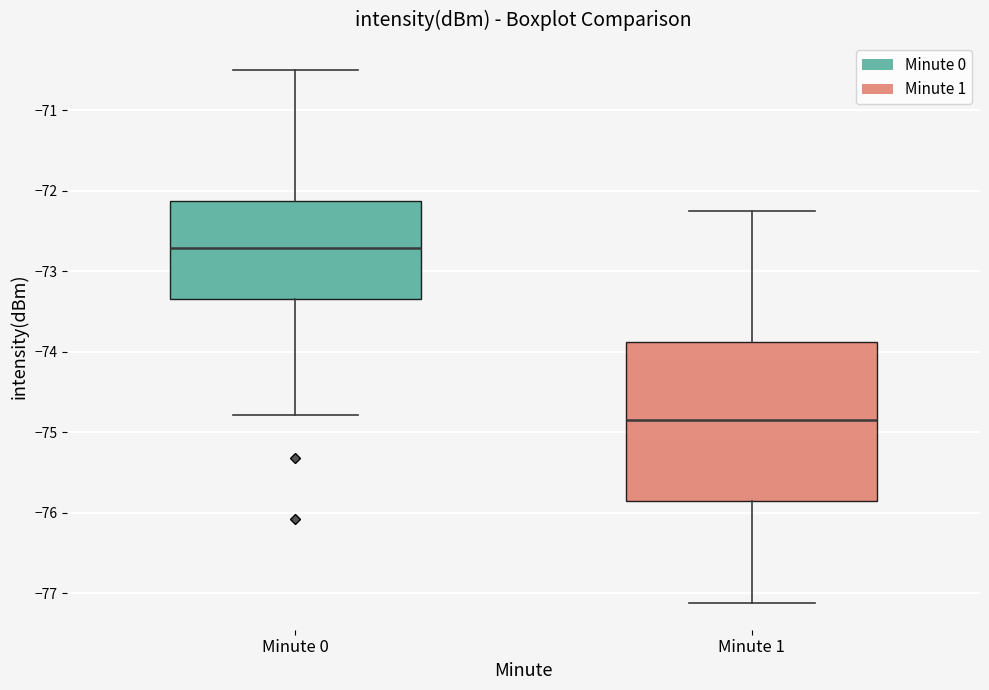

Reading left to right, read every box against the y-axis: the position of its median line, the range the box covers, and the ends of its whiskers. The values are not printed on the chart, so give them approximately, as read against the axis.

Minute 0: median -72.7, box -73.3 to -72.1, whiskers -74.8 to -70.5
Minute 1: median -74.9, box -75.8 to -73.9, whiskers -77.1 to -72.3